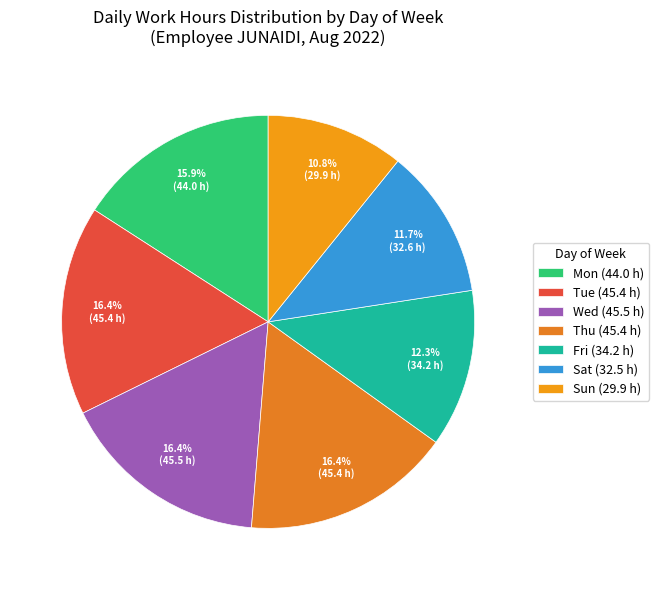

How many segments does this pie chart have?

7